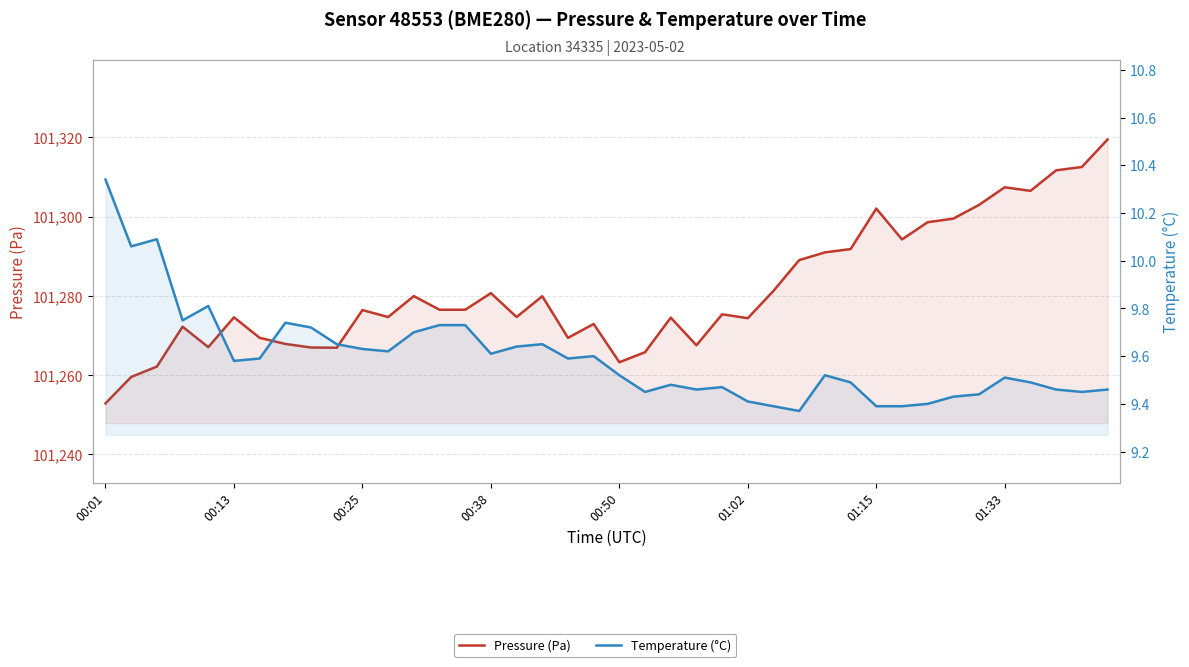

What is the approximate value of Temperature (°C) at 01:33?

9.5